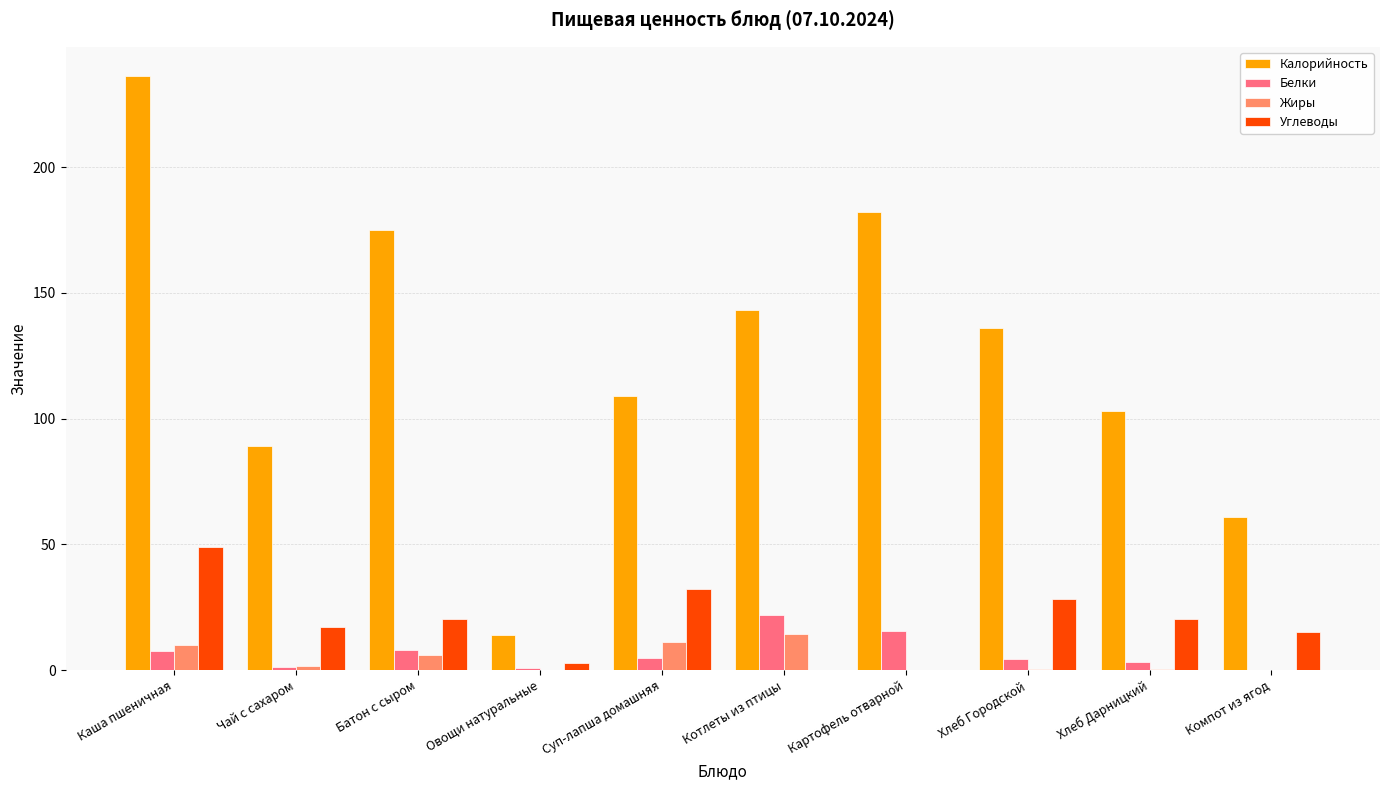

Which series changed the most between Овощи натуральные and Картофель отварной?

Калорийность